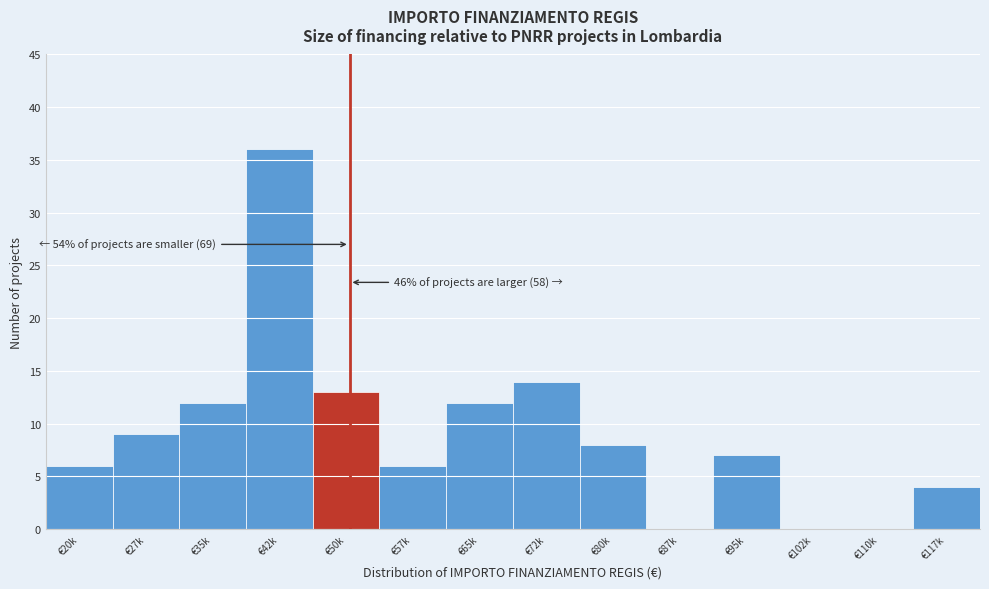

Reading left to right, extract all data points from this chart.

€20k=6	€27k=9	€35k=12	€42k=36	€50k=13	€57k=6	€65k=12	€72k=14	€80k=8	€87k=0	€95k=7	€102k=0	€110k=0	€117k=4